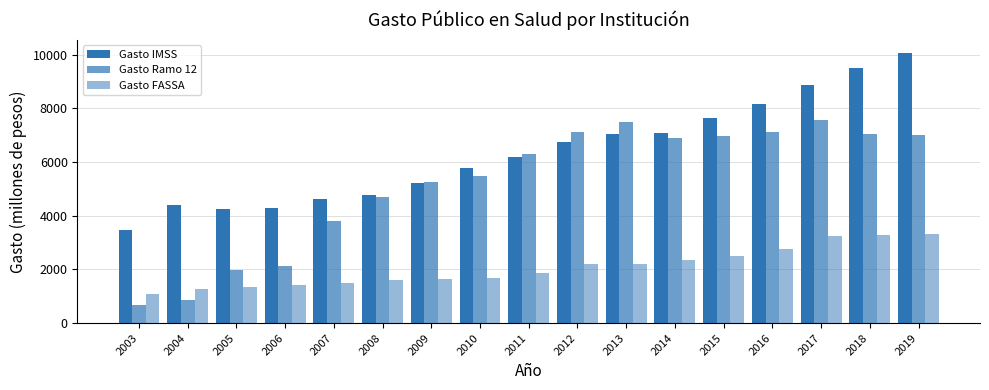

Rank the series by their average value, from lowest to highest.

Gasto FASSA, Gasto Ramo 12, Gasto IMSS